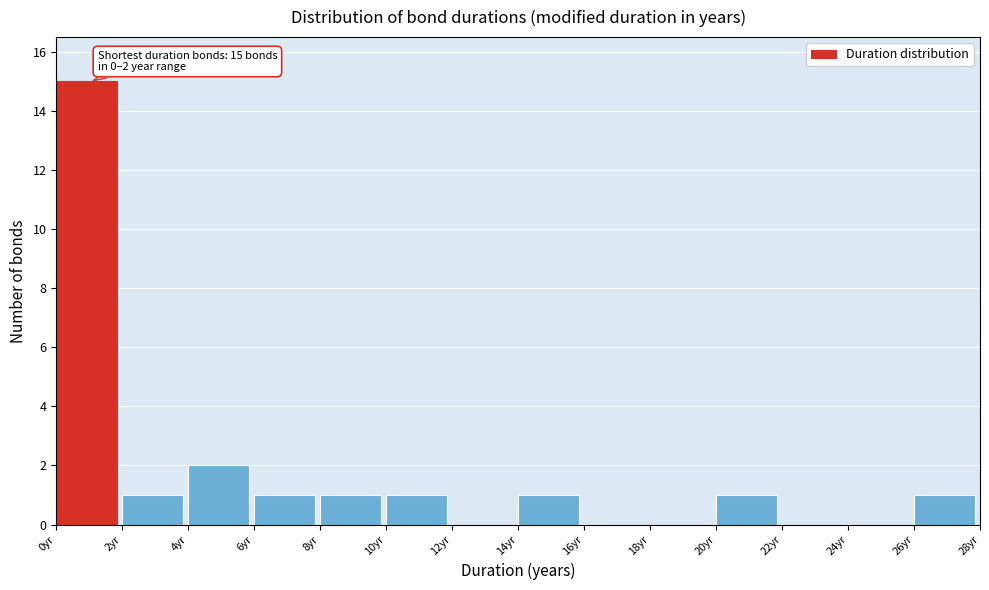

Over which range of the x-axis is the bar tallest?

0 to 2